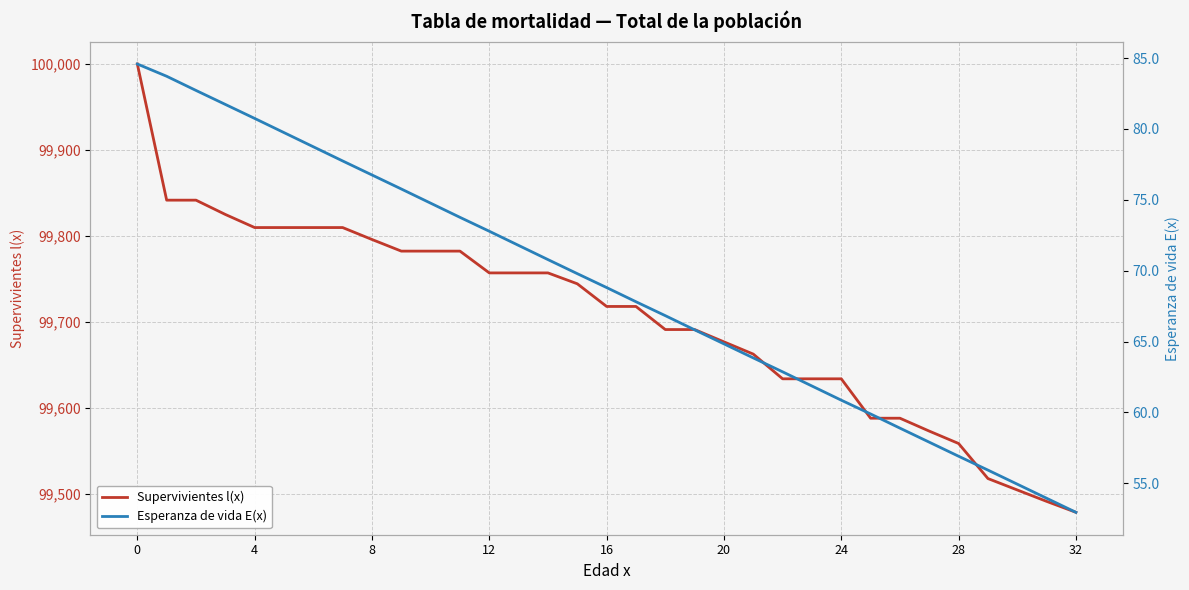

Which category has the lowest value in the Supervivientes l(x) series?

32